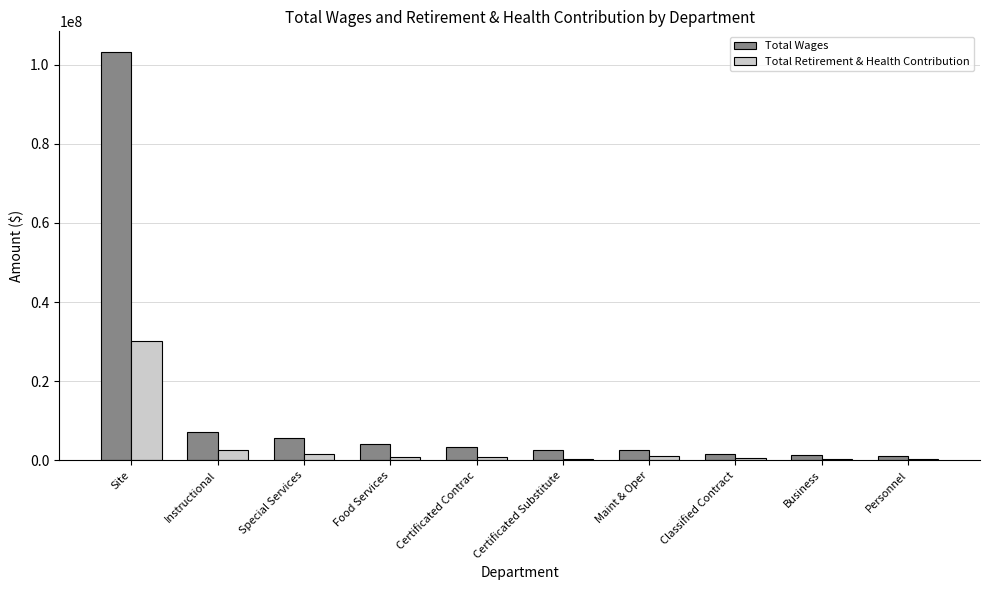

Read the Total Wages value at Certificated Substitute, to the nearest 10.

2701110